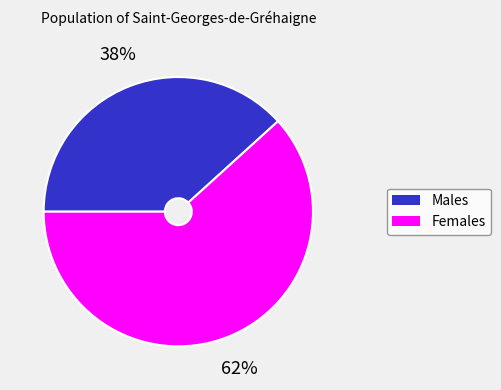

To the nearest percent, what is the average slice percentage?

50%